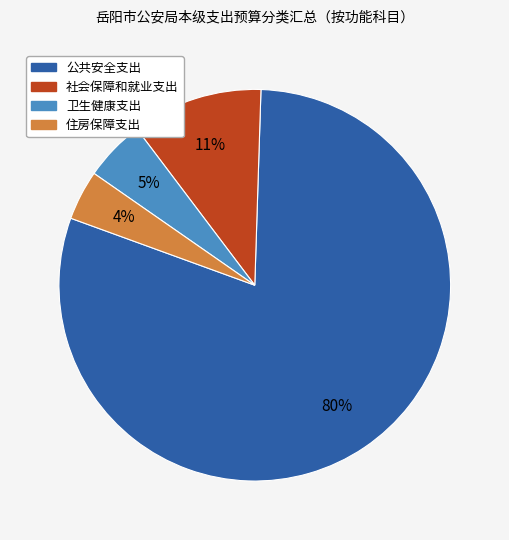

Combined, do 公共安全支出 and 住房保障支出 account for over 50%?

Yes